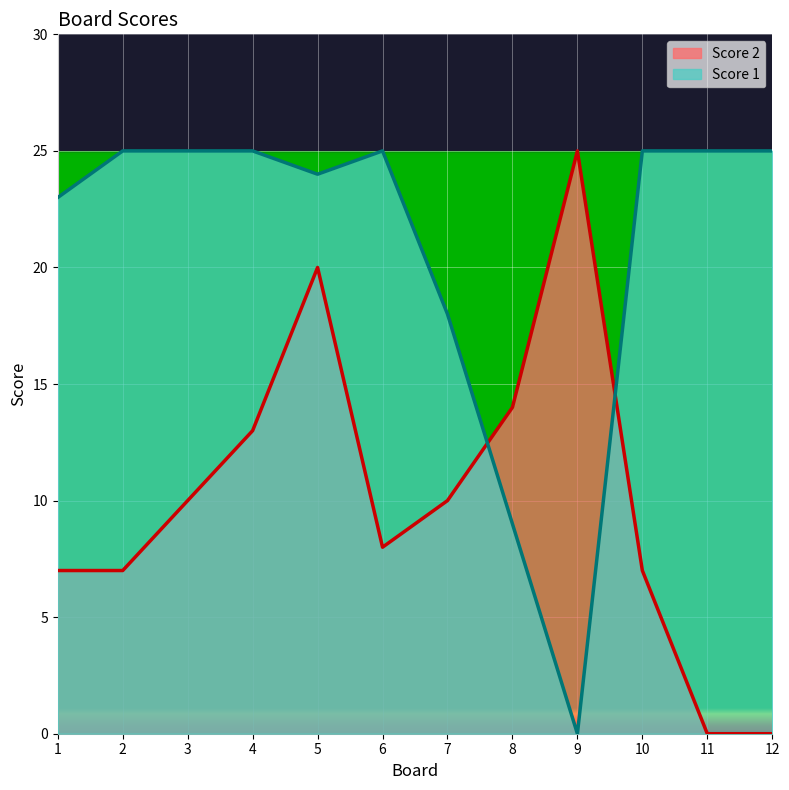

What is the average value of the Score 2 series?

10